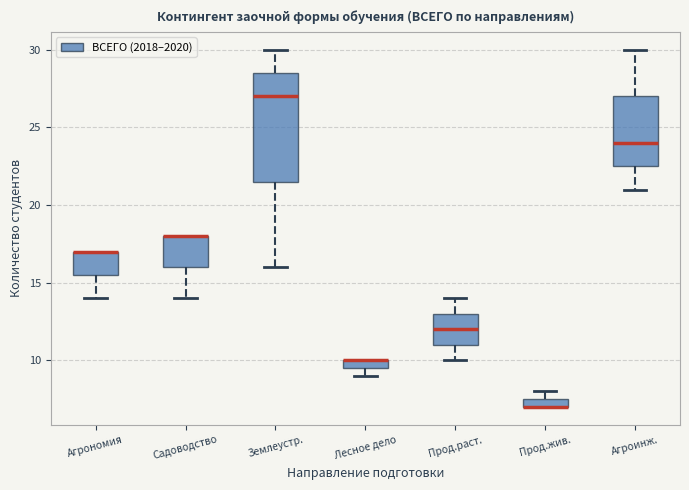

Where does the median line of the box for Землеустр. sit on the y-axis? The values are not printed on the chart, so give them approximately, as read against the axis.

27.0